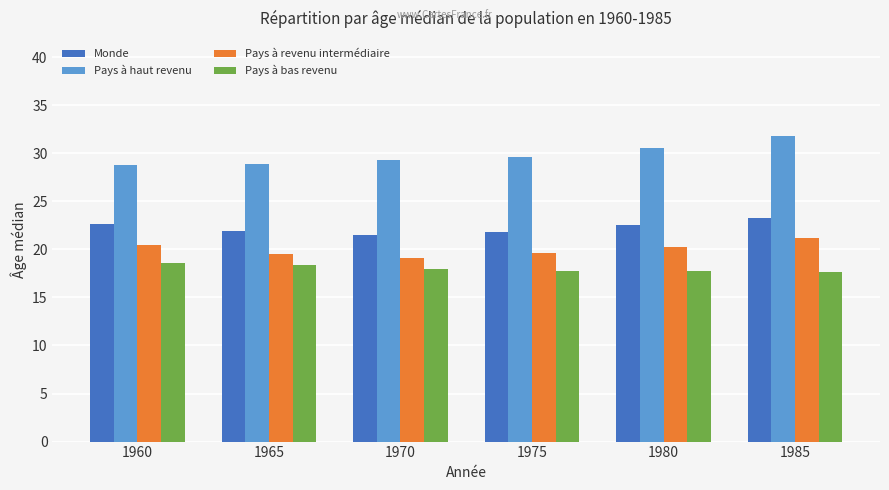

Which series has the largest range (max minus min)?

Pays à haut revenu